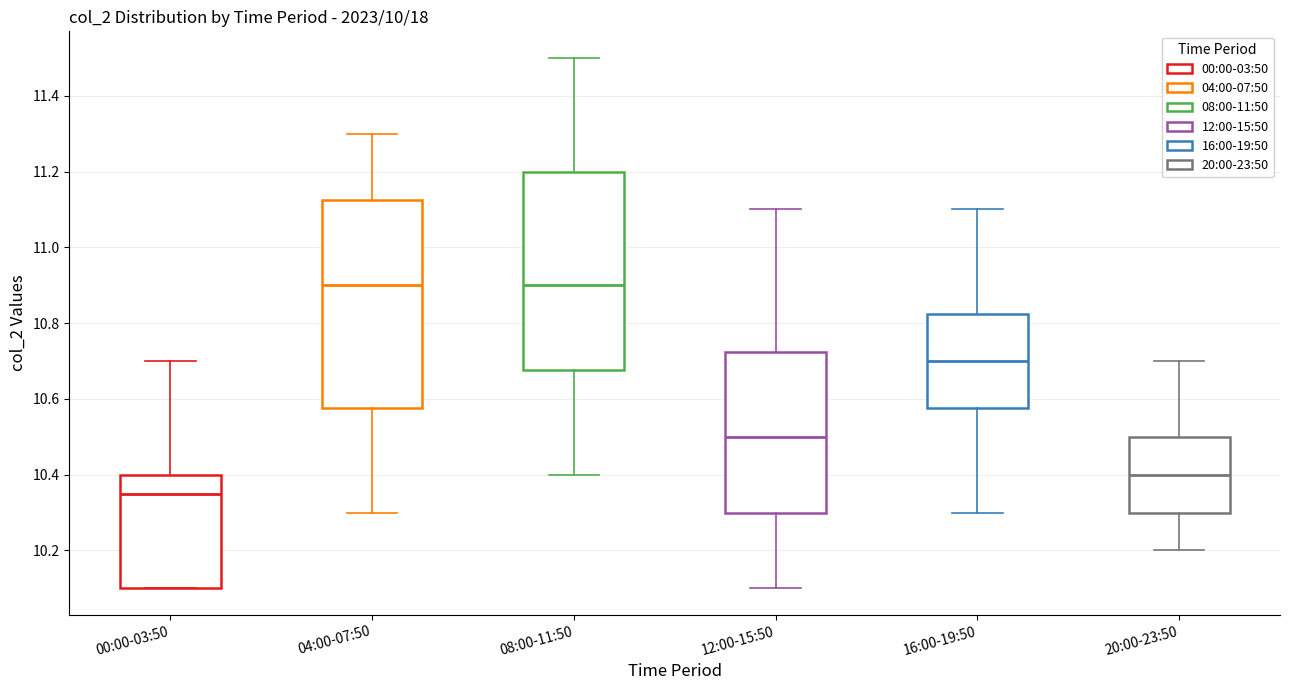

Reading left to right, transcribe this box plot: for each box, give where its median line is, the range the box spans, and where its two whiskers end, as read against the y-axis. The values are not printed on the chart, so give them approximately, as read against the axis.

00:00-03:50: median 10.36, box 10.10 to 10.40, whiskers 10.10 to 10.70
04:00-07:50: median 10.90, box 10.58 to 11.12, whiskers 10.30 to 11.30
08:00-11:50: median 10.90, box 10.68 to 11.20, whiskers 10.40 to 11.50
12:00-15:50: median 10.50, box 10.30 to 10.72, whiskers 10.10 to 11.10
16:00-19:50: median 10.70, box 10.58 to 10.82, whiskers 10.30 to 11.10
20:00-23:50: median 10.40, box 10.30 to 10.50, whiskers 10.20 to 10.70